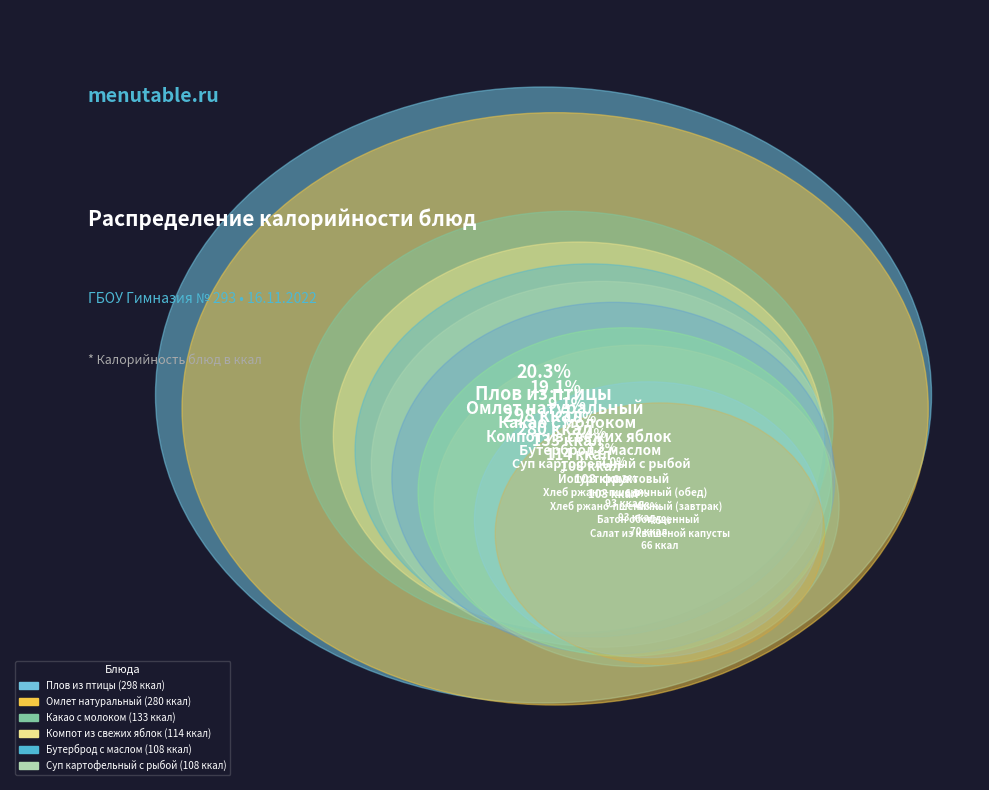

How many slices are in this pie chart?

11